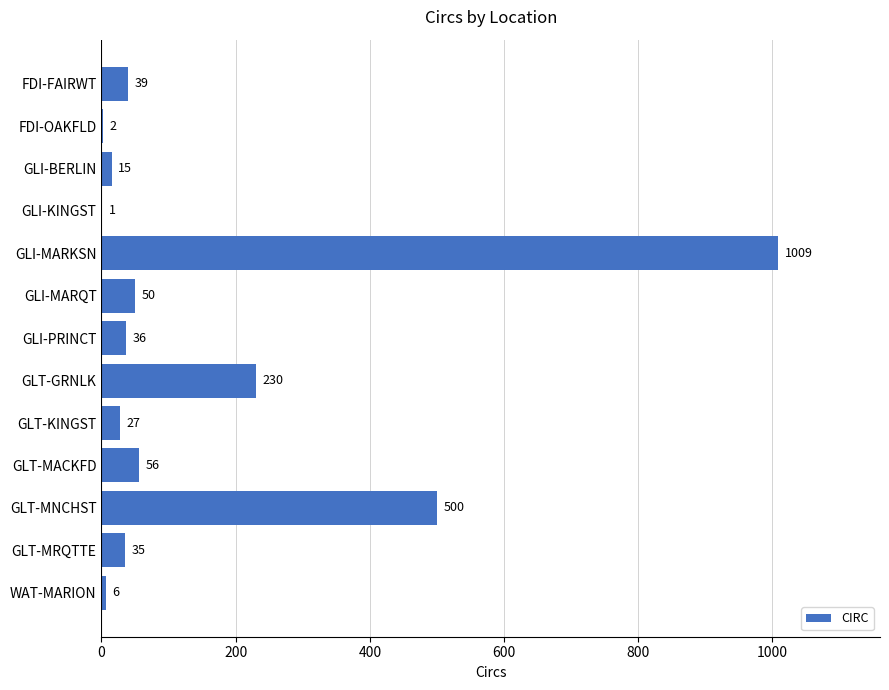

Read the value at GLI-MARKSN, to the nearest 100.

1000